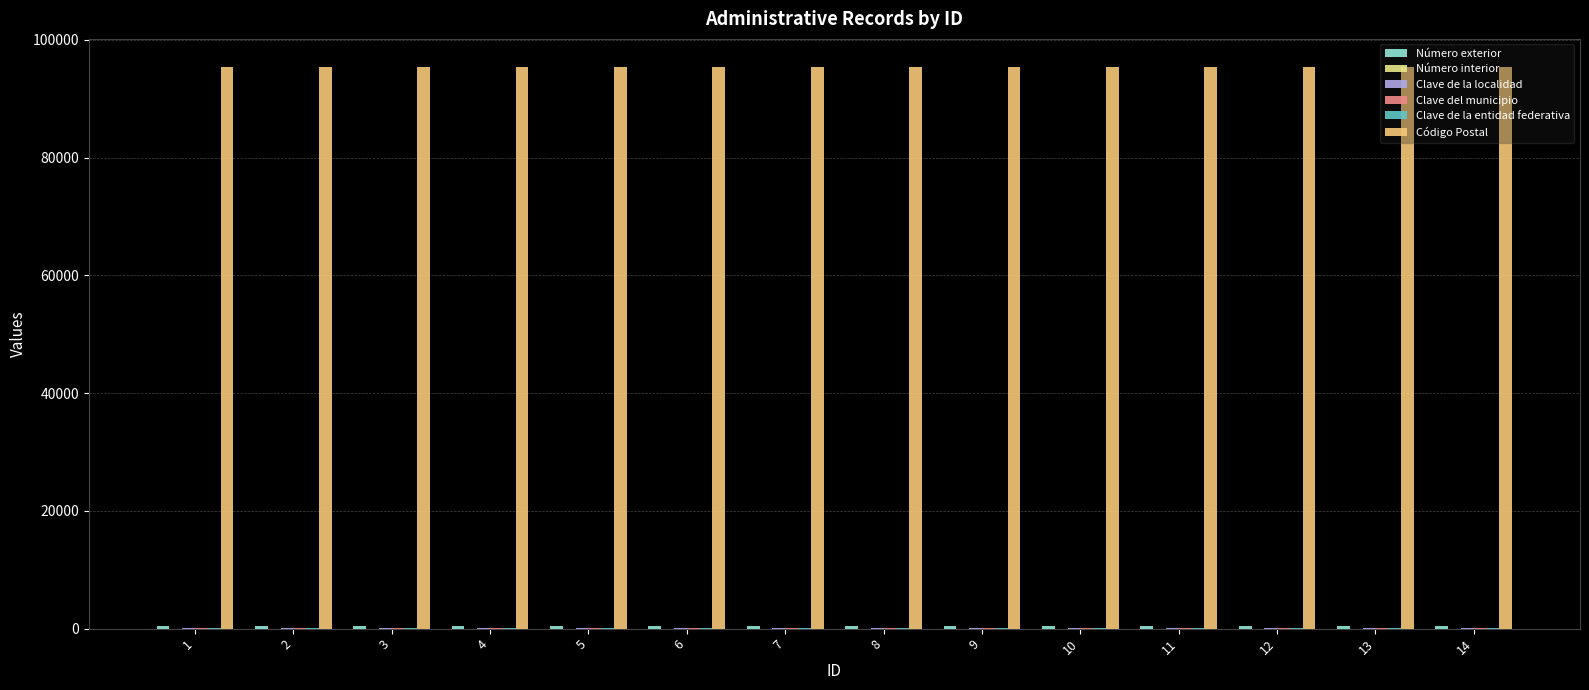

Reading left to right, list all the values displayed in this chart.

Número exterior: 1=401	2=401	3=401	4=401	5=401	6=401	7=401	8=401	9=401	10=401	11=401	12=401	13=401	14=401
Número interior: 1=0	2=0	3=0	4=0	5=0	6=0	7=0	8=0	9=0	10=0	11=0	12=0	13=0	14=0
Clave de la localidad: 1=45	2=45	3=45	4=45	5=45	6=45	7=45	8=45	9=45	10=45	11=45	12=45	13=45	14=45
Clave del municipio: 1=45	2=45	3=45	4=45	5=45	6=45	7=45	8=45	9=45	10=45	11=45	12=45	13=45	14=45
Clave de la entidad federativa: 1=30	2=30	3=30	4=30	5=30	6=30	7=30	8=30	9=30	10=30	11=30	12=30	13=30	14=30
Código Postal: 1=95400	2=95400	3=95400	4=95400	5=95400	6=95400	7=95400	8=95400	9=95400	10=95400	11=95400	12=95400	13=95400	14=95400